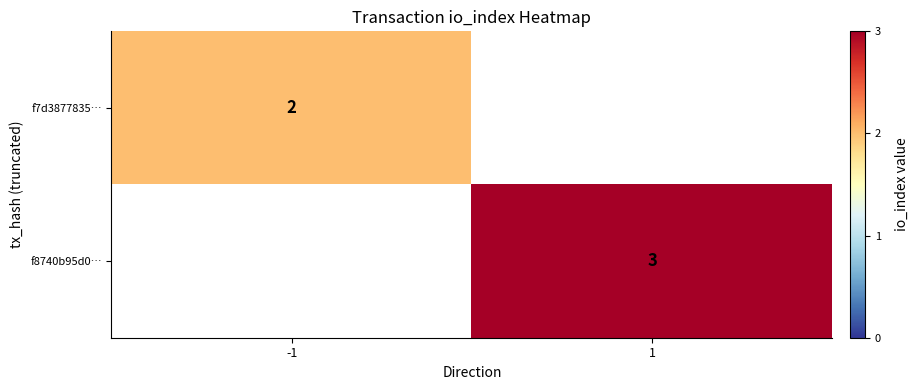

Is it true that f7d3877835… equals 2 at -1?

True